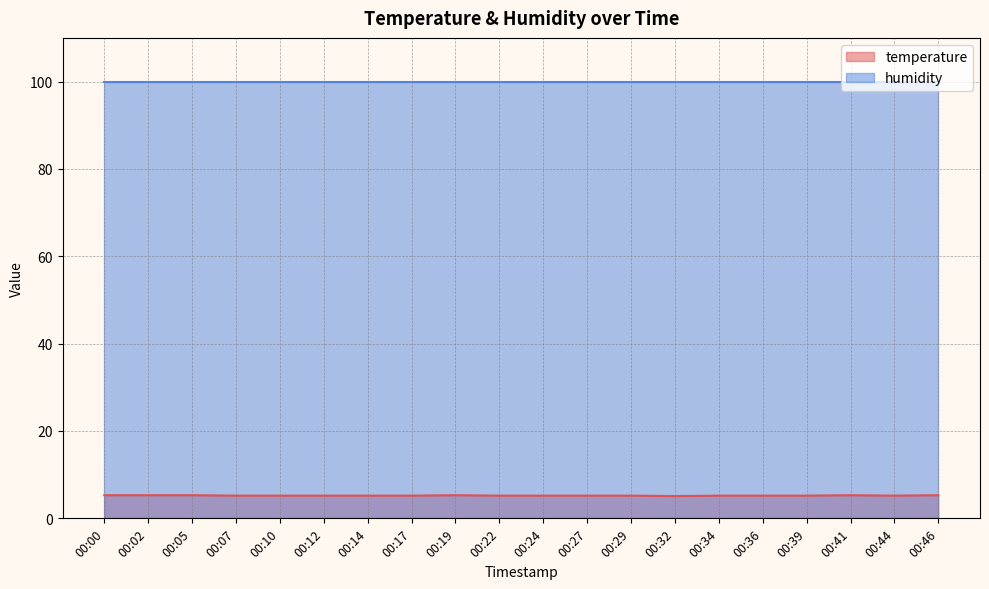

List the labels in order of value, largest first.

00:00, 00:02, 00:05, 00:19, 00:41, 00:46, 00:07, 00:10, 00:12, 00:14, 00:17, 00:22, 00:24, 00:27, 00:29, 00:34, 00:36, 00:39, 00:44, 00:32